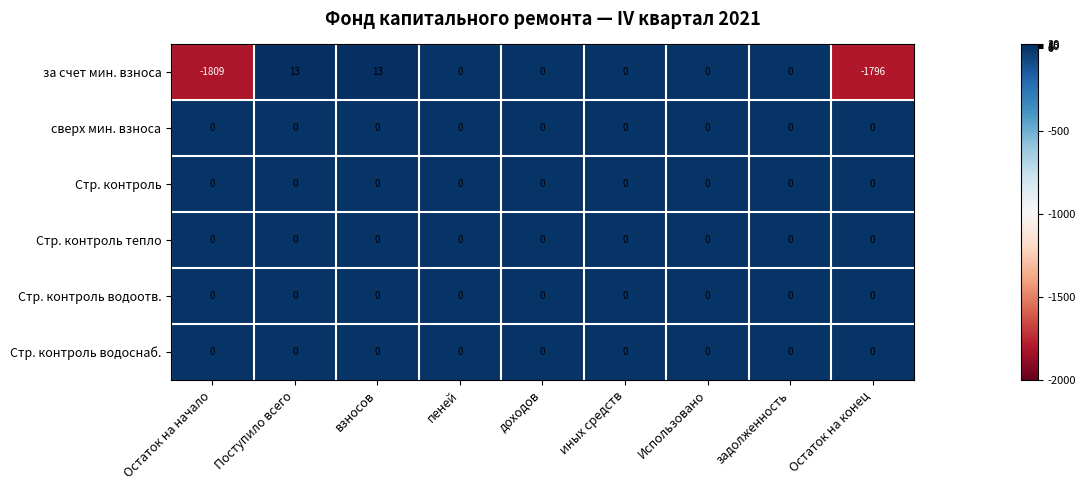

Which series has the widest spread of values?

за счет мин. взноса